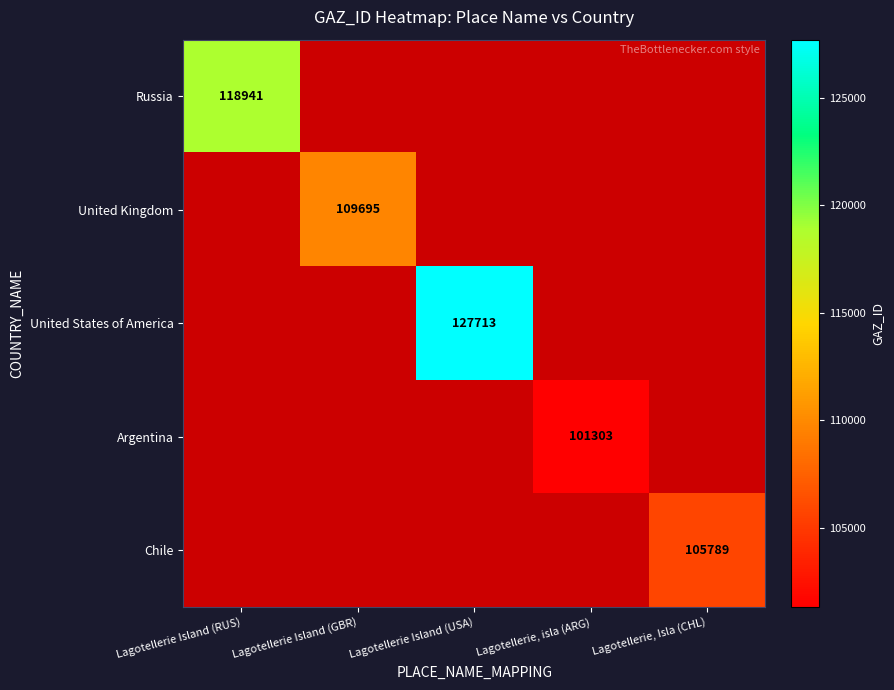

How many values in United States of America are above zero?

4